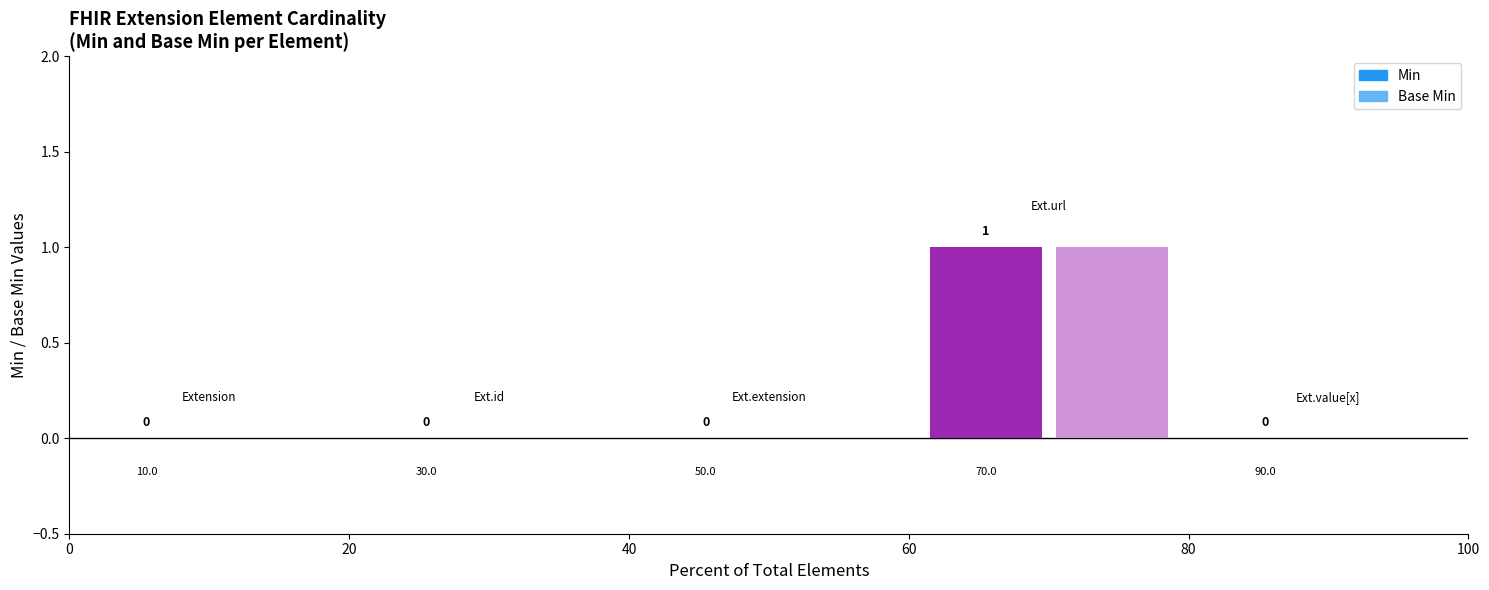

Count the Base Min values in the range 0 to 1.

5